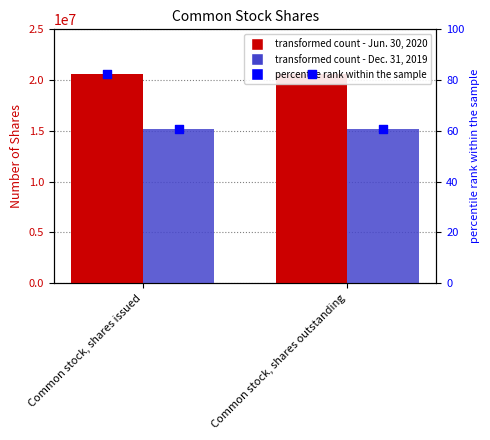

At which category is the sum across all series the highest?

Common stock, shares issued